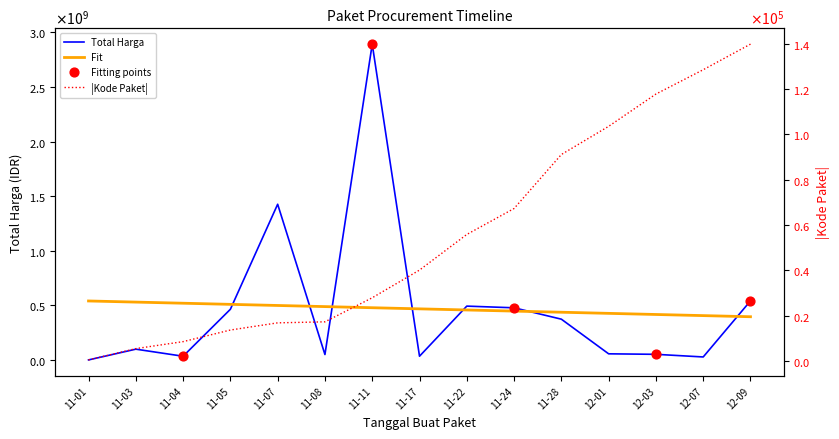

At how many categories does at least one series exceed 675225848?

2